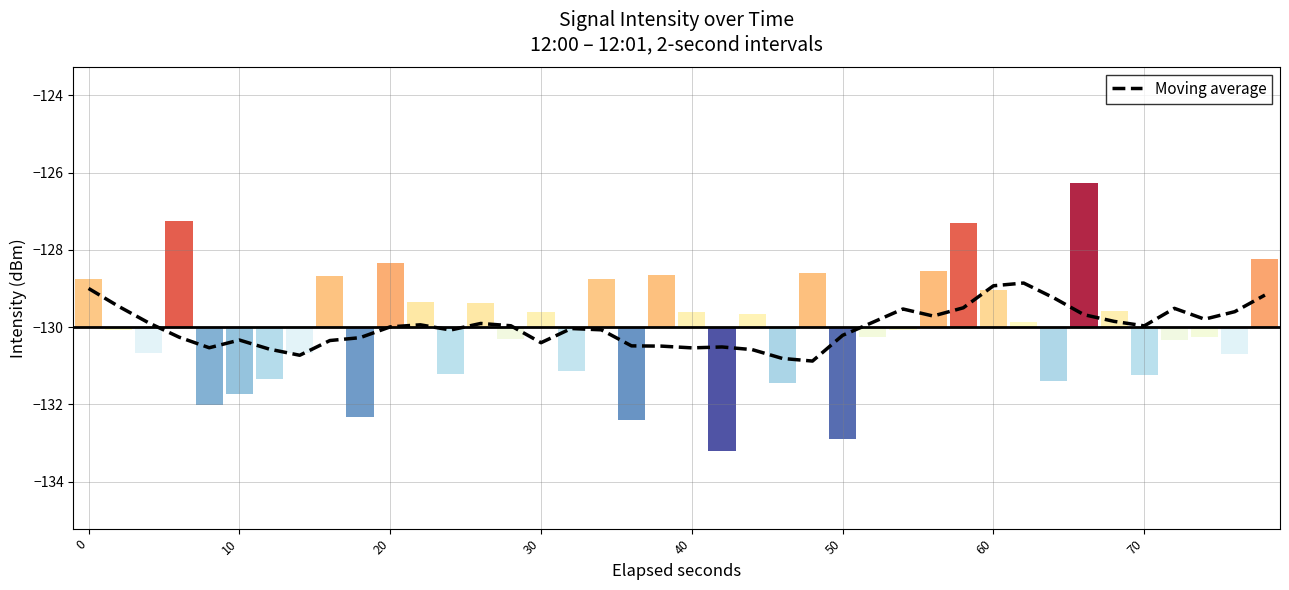

Does the chart contain stacked bars?

No